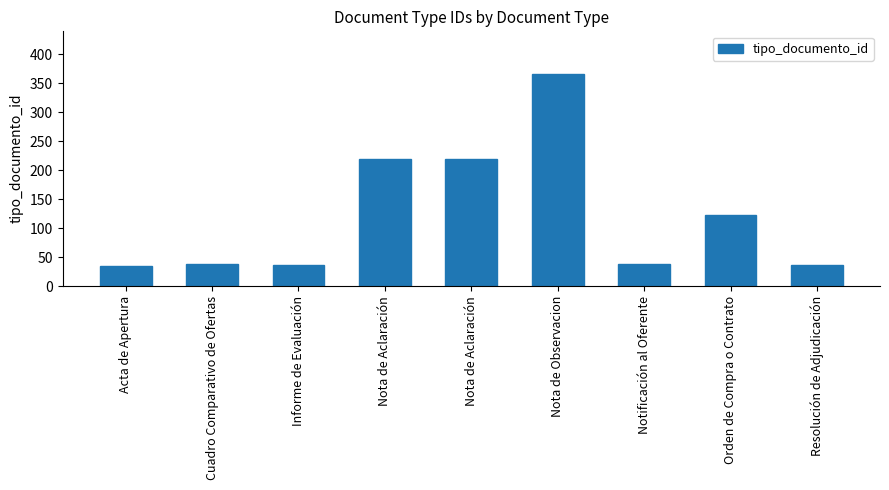

The chart shows a value of 20 at Cuadro Comparativo de Ofertas. True or false?

False